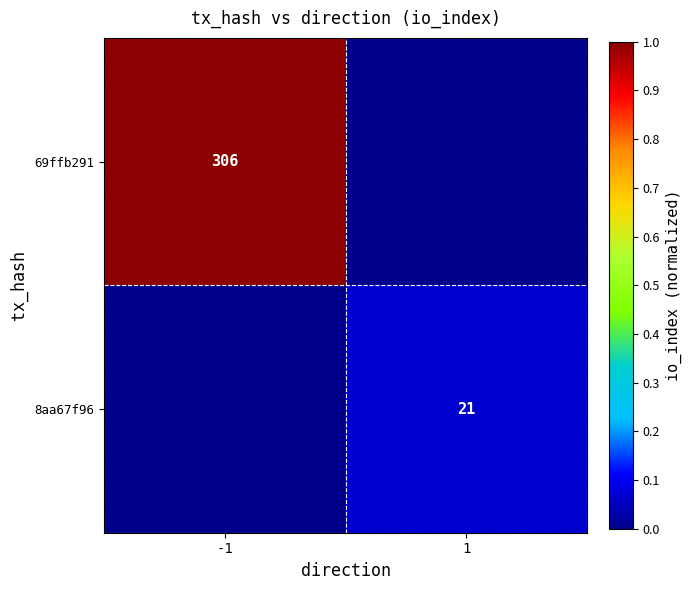

Is it true that 69ffb291 equals 306 at -1?

True